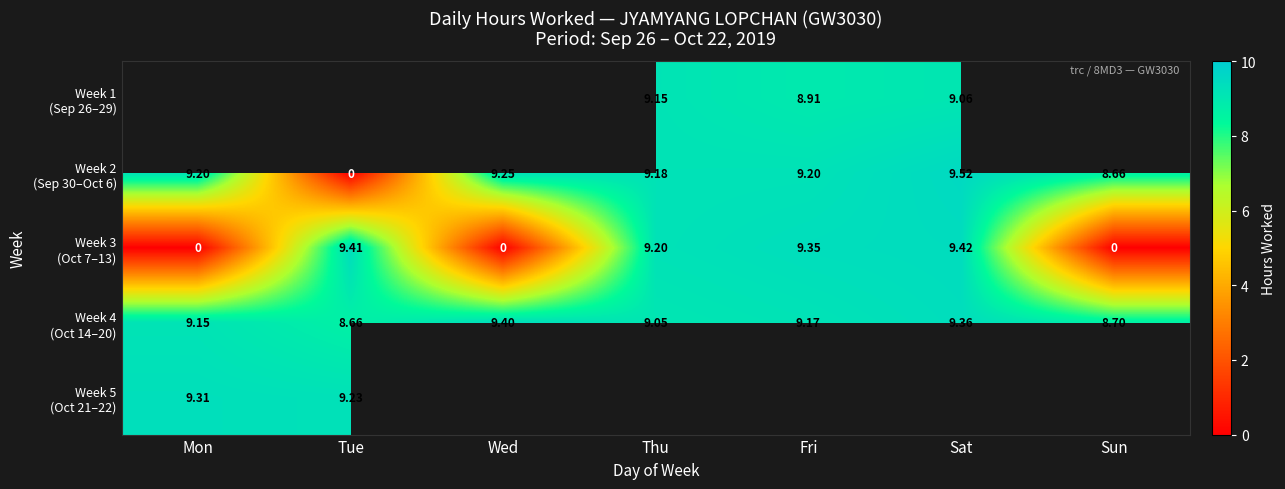

Is it true that Week 4 (Oct 14–20) equals 9.4 at Sat?

True